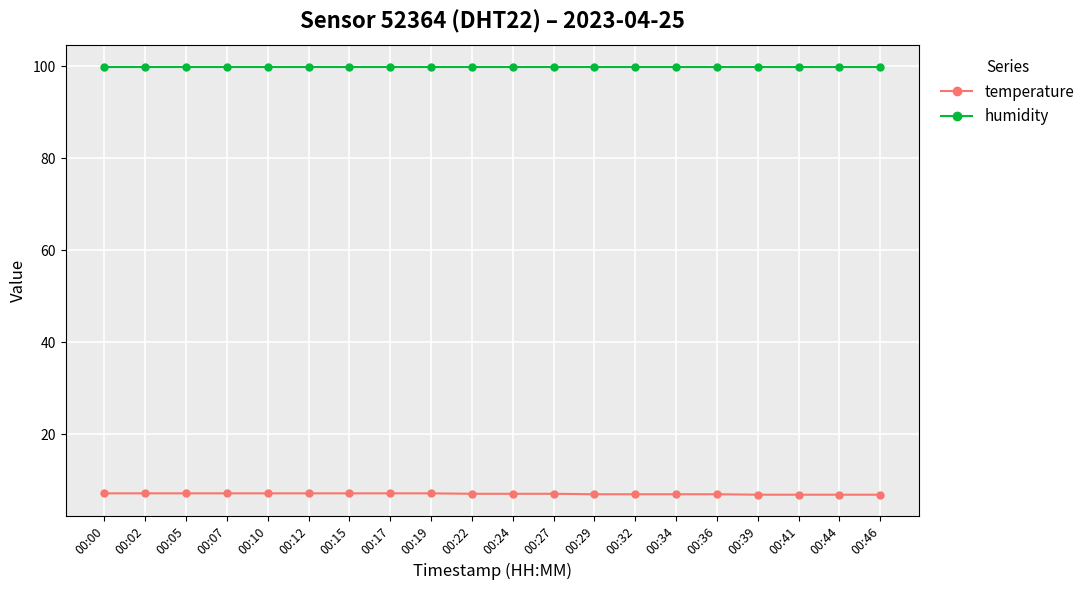

List the series in order of their overall mean, highest first.

humidity, temperature